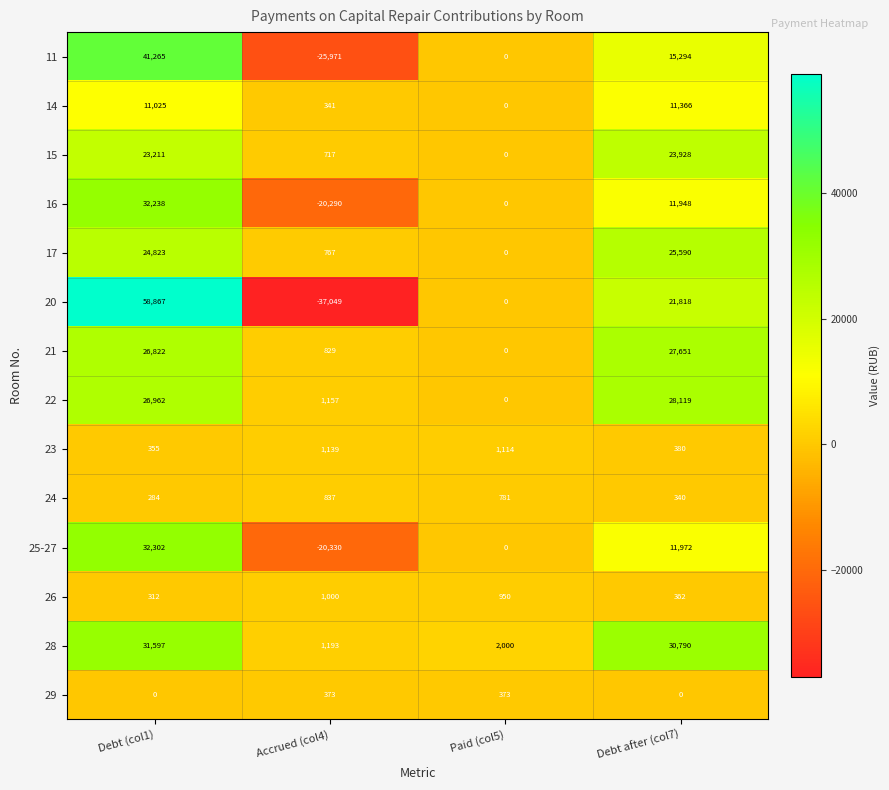

List the series in order of their peak value, lowest first.

29, 24, 26, 23, 14, 15, 17, 21, 22, 28, 16, 25-27, 11, 20